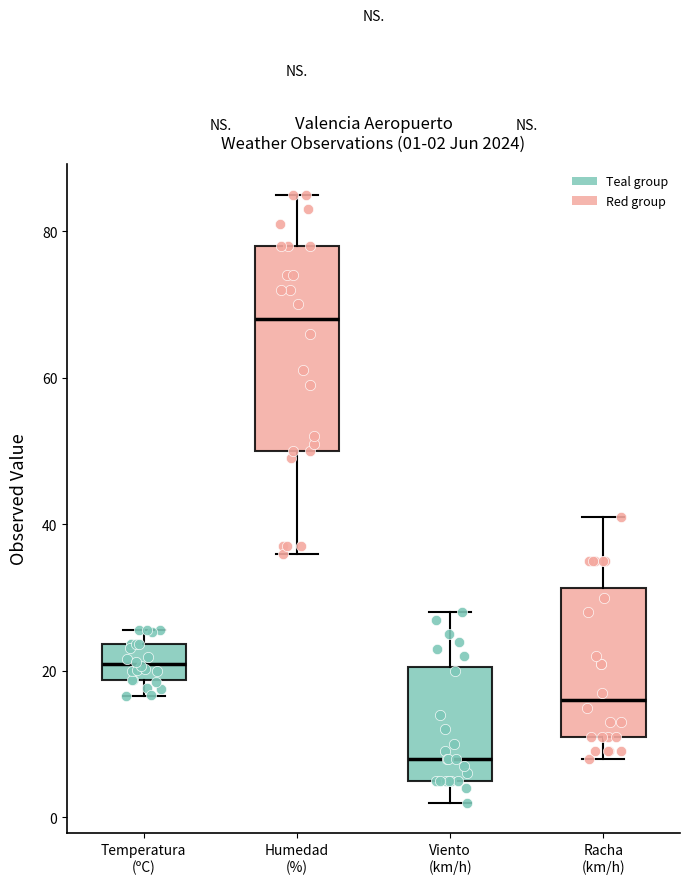

Comparing the boxes themselves (not the whiskers), which one is the tallest?

Humedad (%)